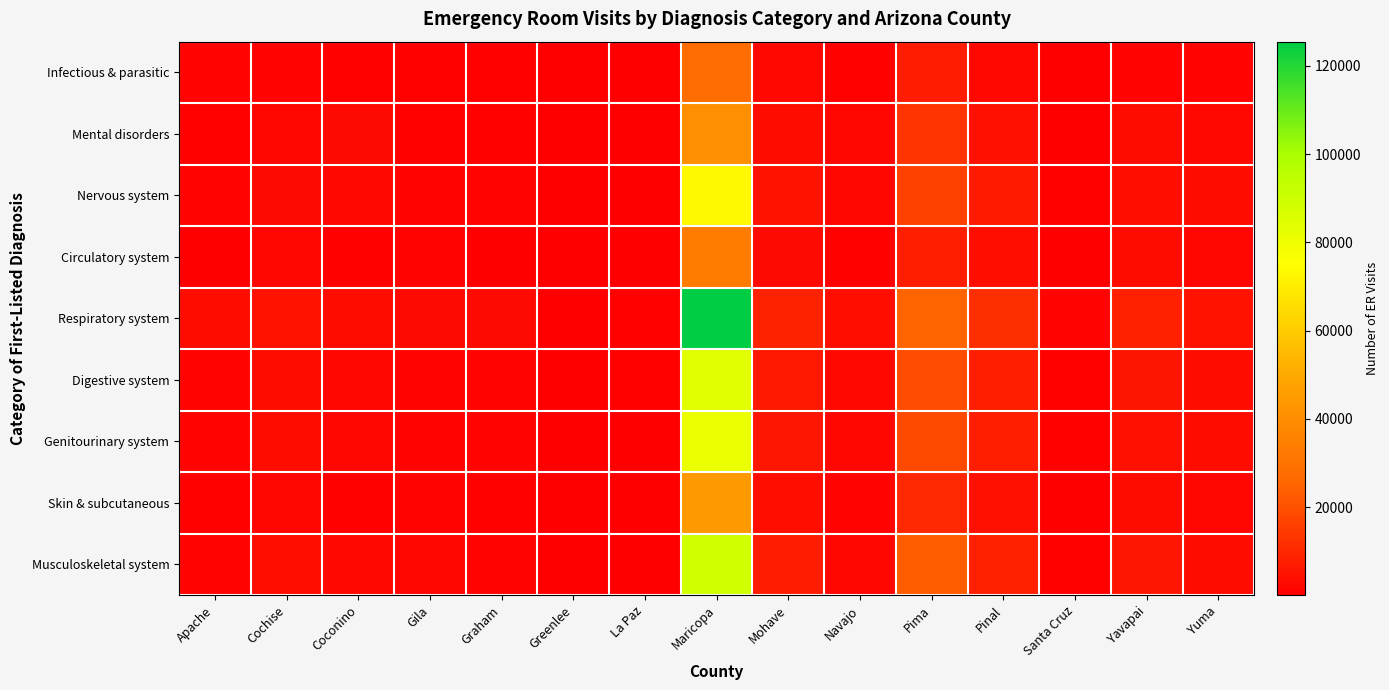

At how many categories does at least one series exceed 113124?

1